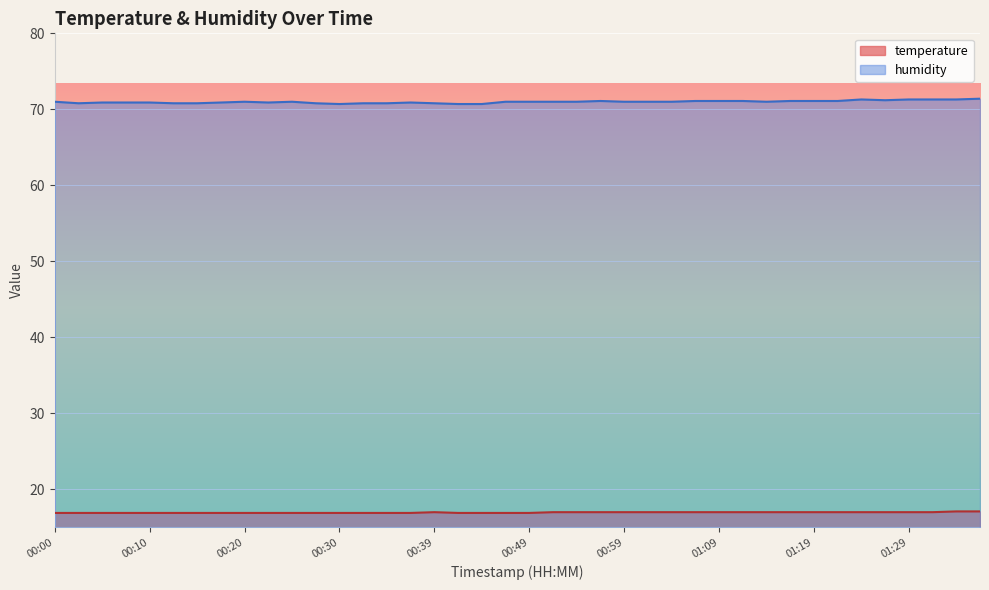

What is the label of the 3rd point from the right?

01:31